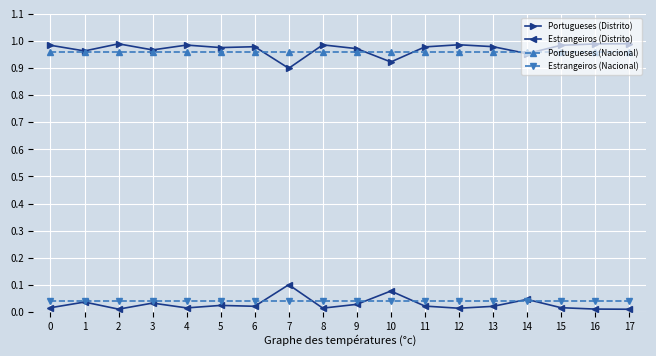

The Estrangeiros (Distrito) series shows 0.0 at 2. True or false?

True